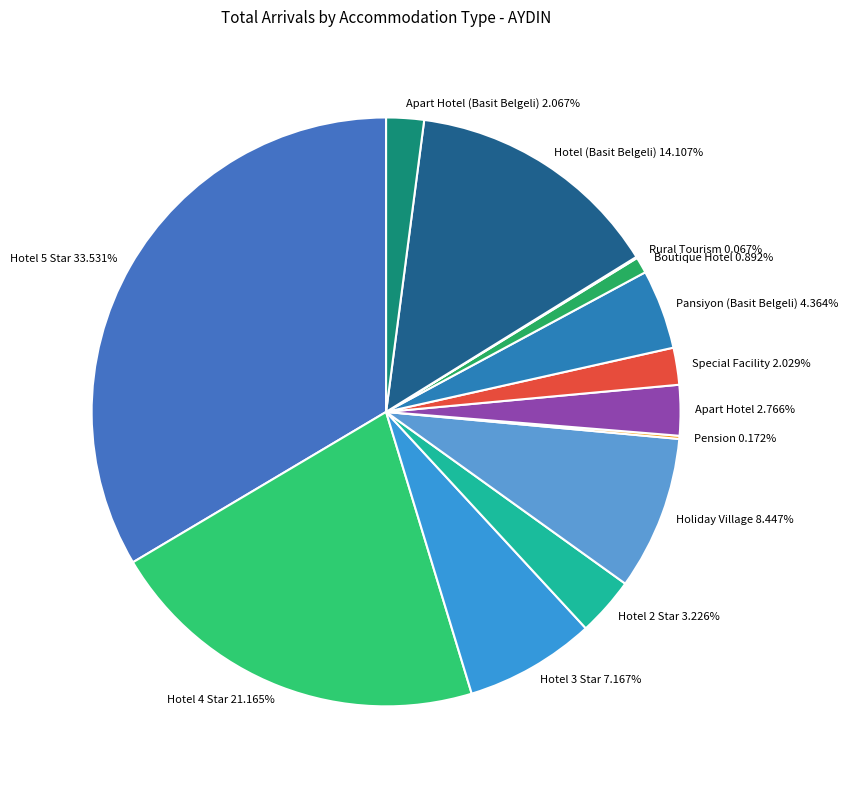

Is there any slice that represents more than half of the pie?

No